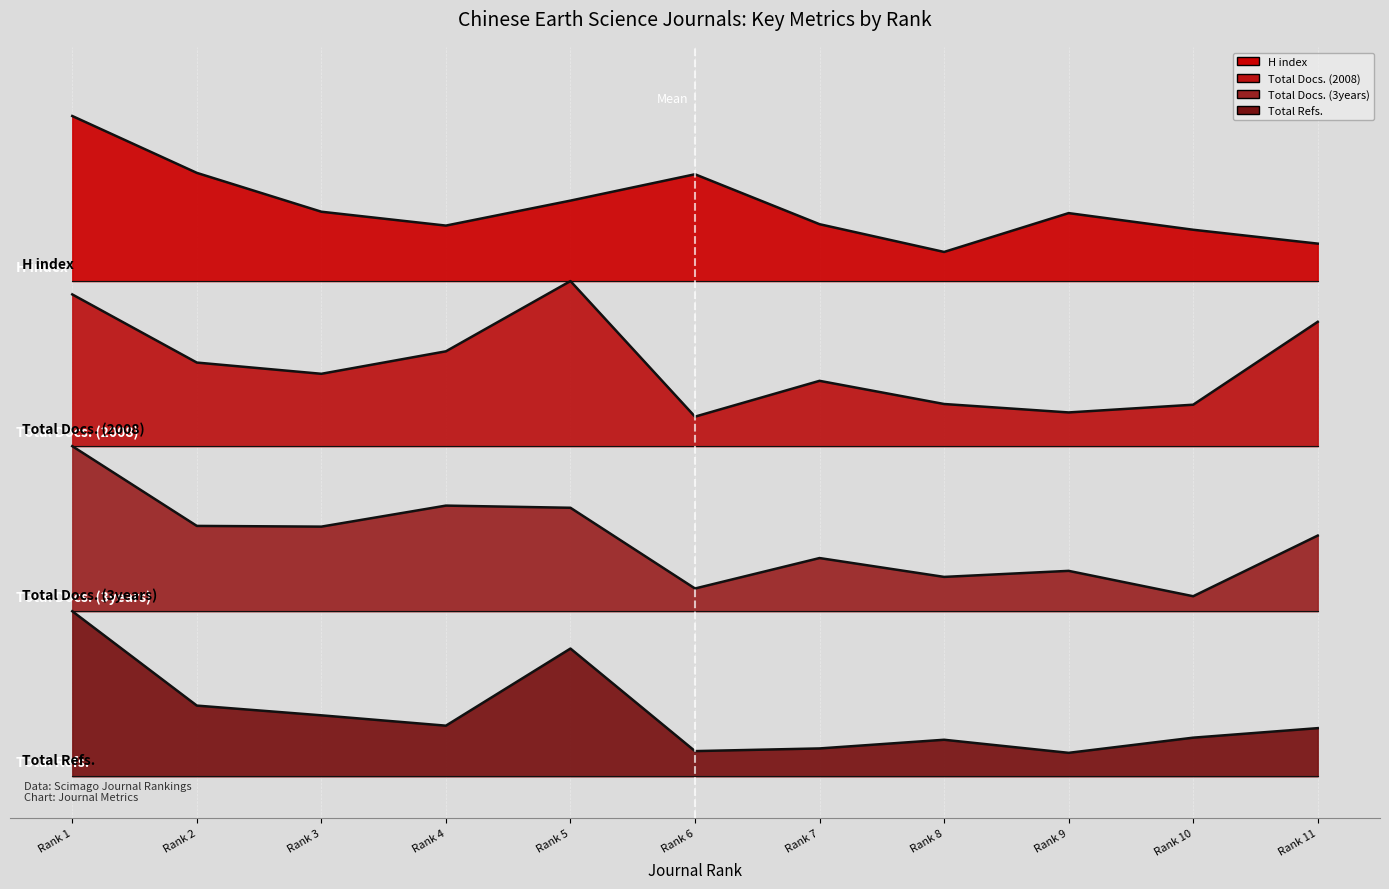

True or false: Total Refs. and H index intersect in this chart.

False